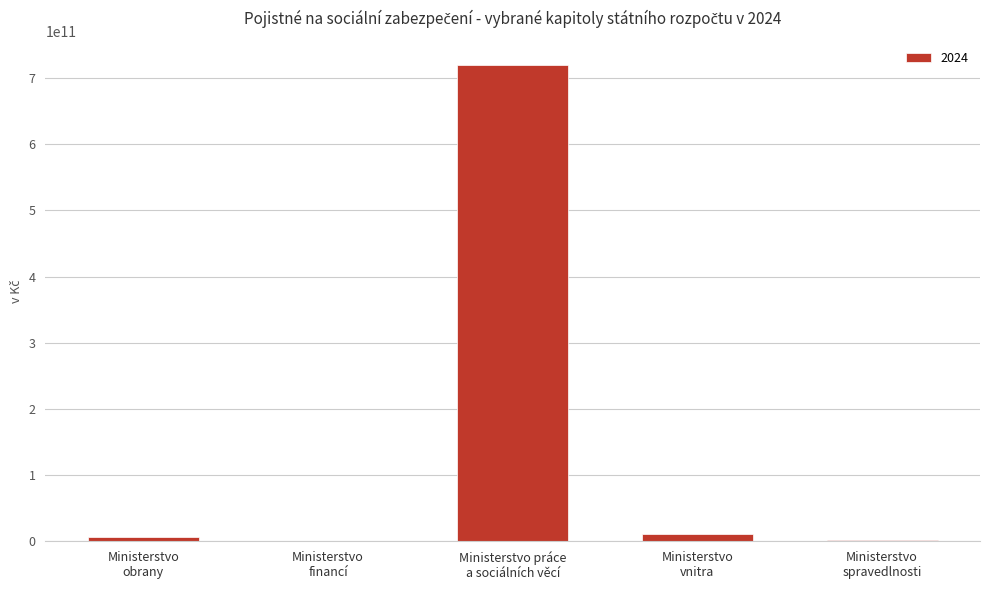

What is the maximum value shown in the chart?

720089838832